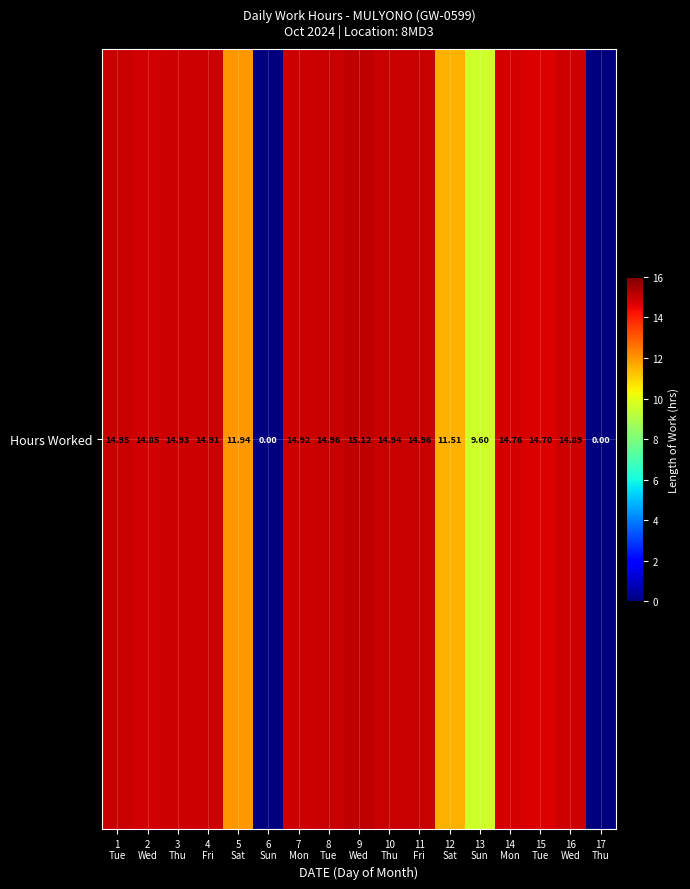

What is the sum of all values?

211.9